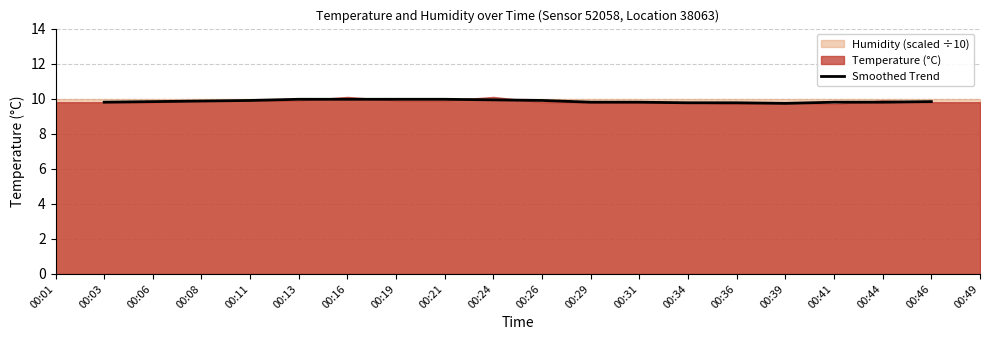

What is the difference between the maximum and second lowest values?

0.2